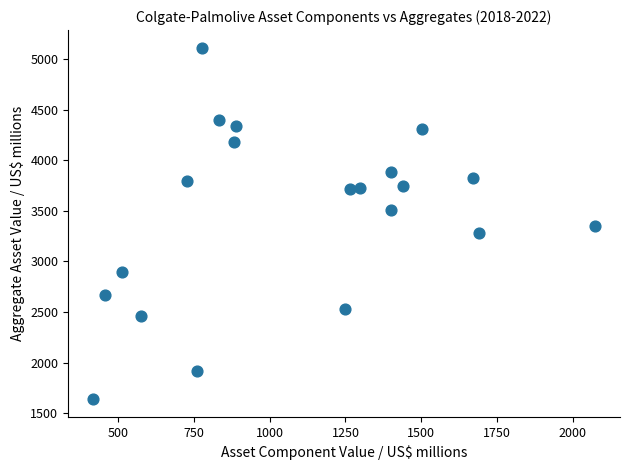

What is the range of Y values (max minus min)?

3476